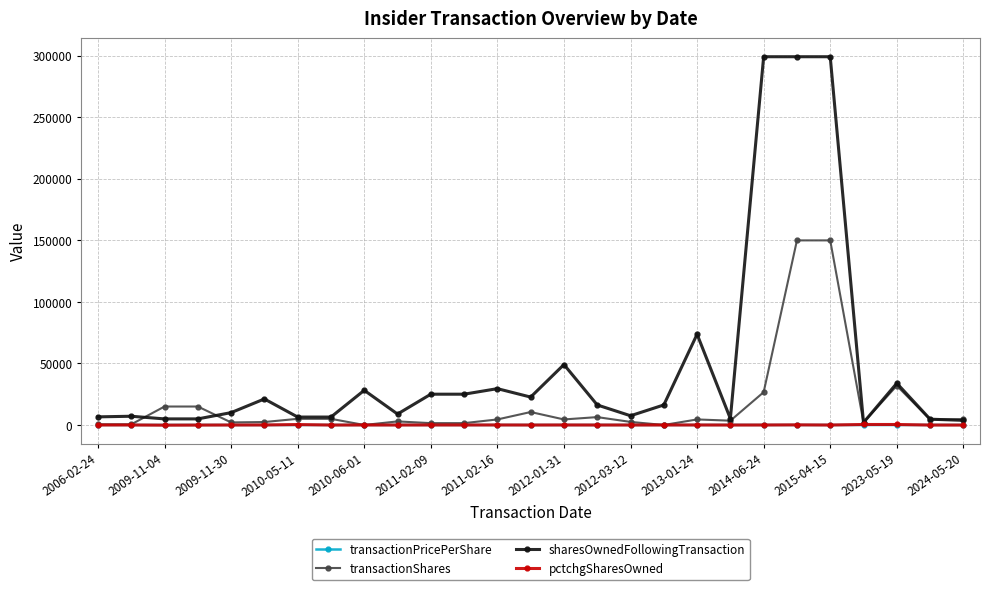

At how many categories does at least one series exceed 284953?

3